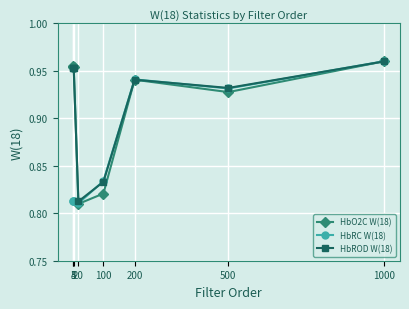

At how many categories does at least one series exceed 0?

8